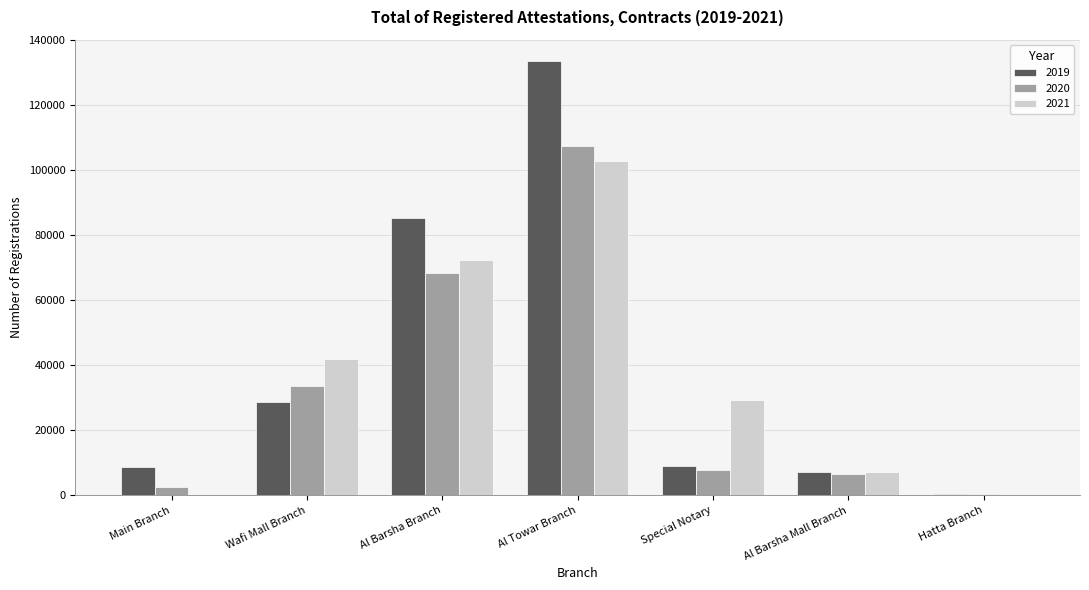

The value of 2020 at Special Notary is 13534. True or false?

False